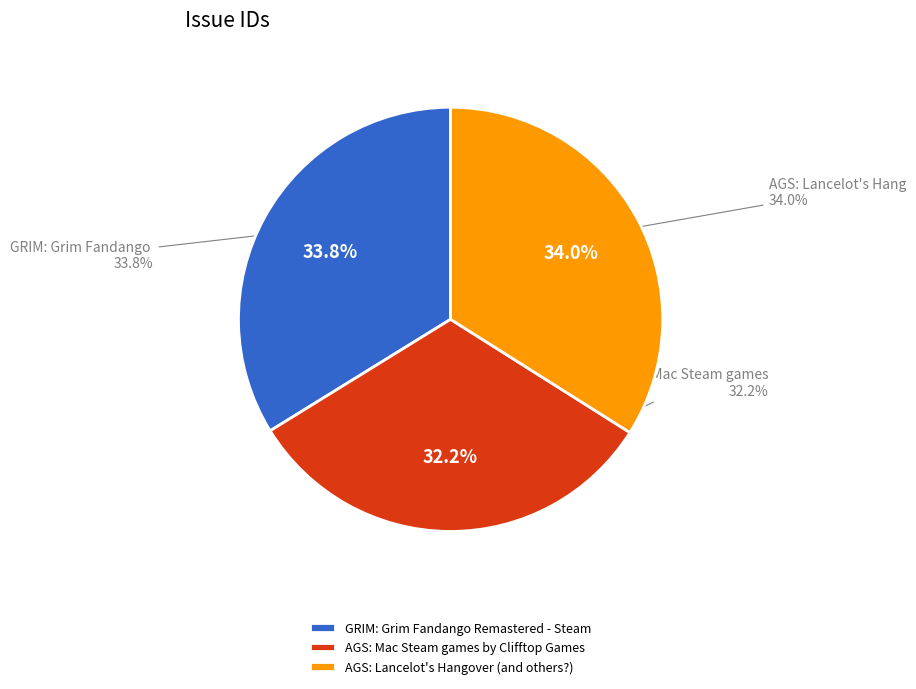

What portion of the pie excludes AGS: Lancelot's Hangover (and others?)?

66.0%